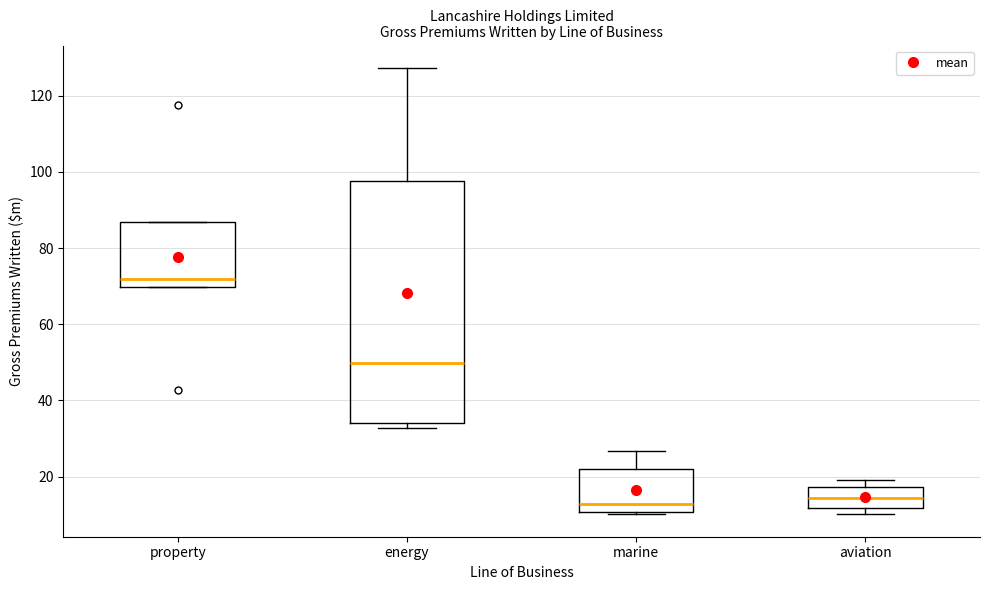

Which box is the tallest, from its lower edge to its upper edge?

energy